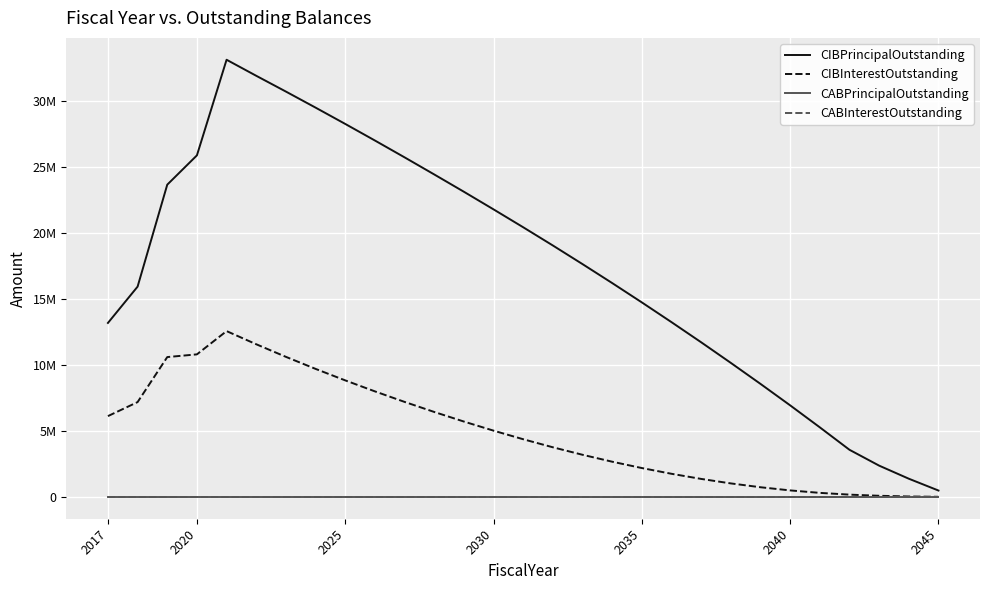

Which series has the widest spread of values?

CIBPrincipalOutstanding